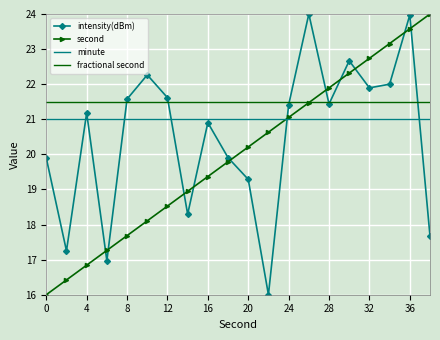

What is the greatest value displayed?

24.0